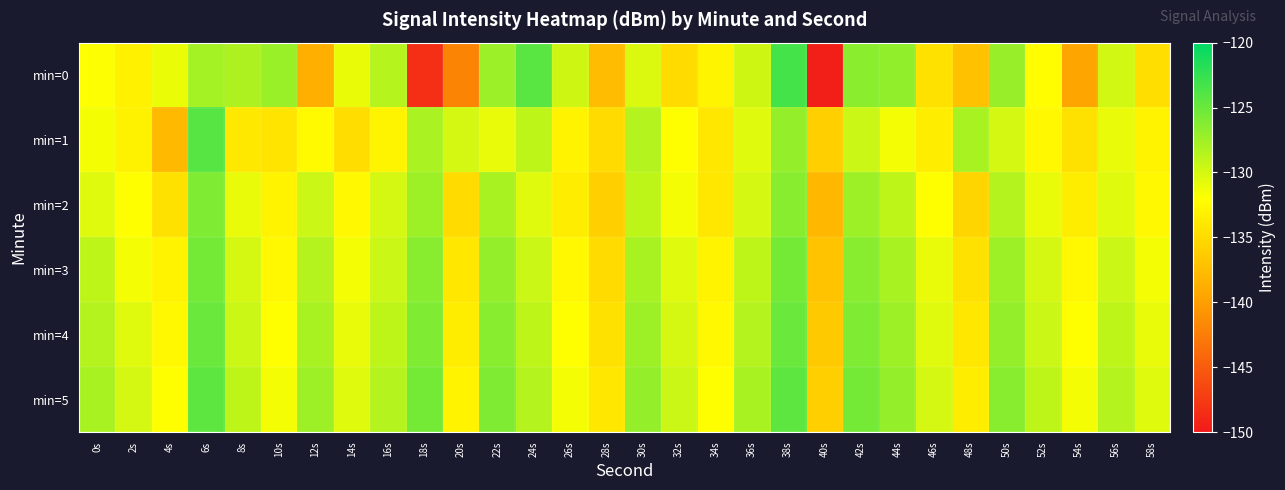

Reading left to right, transcribe all the data shown in this chart.

min=0: 0s=-131.9	2s=-133.2	4s=-131.1	6s=-127.8	8s=-128.2	10s=-127.3	12s=-138.6	14s=-131.0	16s=-128.6	18s=-148.3	20s=-141.9	22s=-127.4	24s=-124.3	26s=-129.7	28s=-137.5	30s=-130.3	32s=-135.0	34s=-132.9	36s=-129.7	38s=-123.2	40s=-149.6	42s=-126.6	44s=-126.9	46s=-134.5	48s=-137.2	50s=-127.2	52s=-132.1	54s=-139.6	56s=-129.9	58s=-134.7
min=1: 0s=-131.6	2s=-133.1	4s=-137.7	6s=-124.1	8s=-133.9	10s=-134.2	12s=-132.4	14s=-134.8	16s=-132.8	18s=-128.0	20s=-130.0	22s=-131.0	24s=-129.0	26s=-133.0	28s=-135.0	30s=-128.5	32s=-132.0	34s=-134.0	36s=-130.5	38s=-127.0	40s=-136.0	42s=-129.5	44s=-131.5	46s=-133.5	48s=-128.0	50s=-130.0	52s=-132.5	54s=-134.5	56s=-131.0	58s=-133.0
min=2: 0s=-130.5	2s=-132.0	4s=-134.5	6s=-126.0	8s=-131.0	10s=-133.0	12s=-129.5	14s=-132.5	16s=-130.0	18s=-127.5	20s=-135.0	22s=-128.0	24s=-130.5	26s=-133.5	28s=-136.0	30s=-129.0	32s=-131.5	34s=-134.0	36s=-130.0	38s=-126.5	40s=-138.0	42s=-127.5	44s=-129.0	46s=-132.0	48s=-135.5	50s=-128.5	52s=-131.0	54s=-133.5	56s=-130.5	58s=-132.5
min=3: 0s=-129.0	2s=-131.5	4s=-133.0	6s=-125.5	8s=-130.0	10s=-132.5	12s=-128.5	14s=-131.5	16s=-129.5	18s=-126.5	20s=-134.0	22s=-127.0	24s=-129.5	26s=-132.5	28s=-135.0	30s=-128.0	32s=-130.5	34s=-133.0	36s=-129.0	38s=-125.5	40s=-137.0	42s=-126.5	44s=-128.0	46s=-131.0	48s=-134.5	50s=-127.5	52s=-130.0	54s=-132.5	56s=-129.5	58s=-131.5
min=4: 0s=-128.5	2s=-130.5	4s=-132.5	6s=-125.0	8s=-129.5	10s=-132.0	12s=-128.0	14s=-131.0	16s=-129.0	18s=-126.0	20s=-133.5	22s=-126.5	24s=-129.0	26s=-132.0	28s=-134.5	30s=-127.5	32s=-130.0	34s=-132.5	36s=-128.5	38s=-125.0	40s=-136.5	42s=-126.0	44s=-127.5	46s=-130.5	48s=-134.0	50s=-127.0	52s=-129.5	54s=-132.0	56s=-129.0	58s=-131.0
min=5: 0s=-128.0	2s=-130.0	4s=-132.0	6s=-124.5	8s=-129.0	10s=-131.5	12s=-127.5	14s=-130.5	16s=-128.5	18s=-125.5	20s=-133.0	22s=-126.0	24s=-128.5	26s=-131.5	28s=-134.0	30s=-127.0	32s=-129.5	34s=-132.0	36s=-128.0	38s=-124.5	40s=-136.0	42s=-125.5	44s=-127.0	46s=-130.0	48s=-133.5	50s=-126.5	52s=-129.0	54s=-131.5	56s=-128.5	58s=-130.5